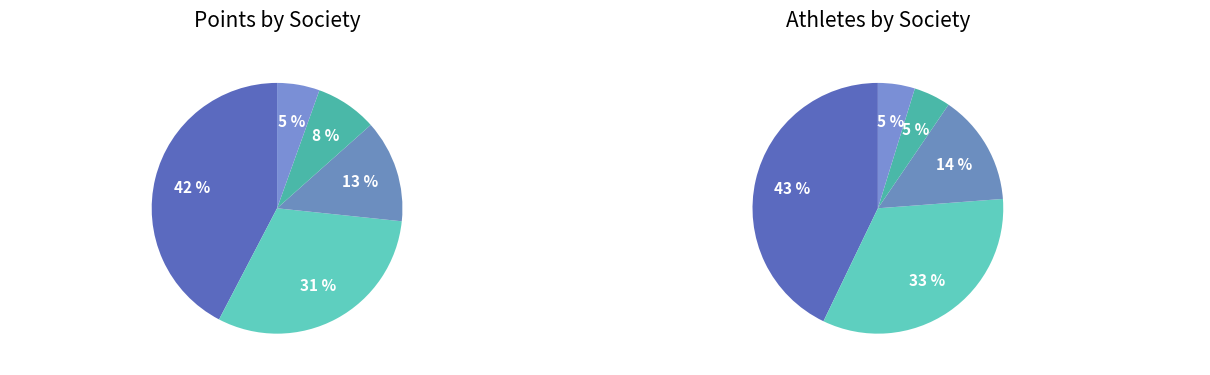

Does any single category account for the majority?

No